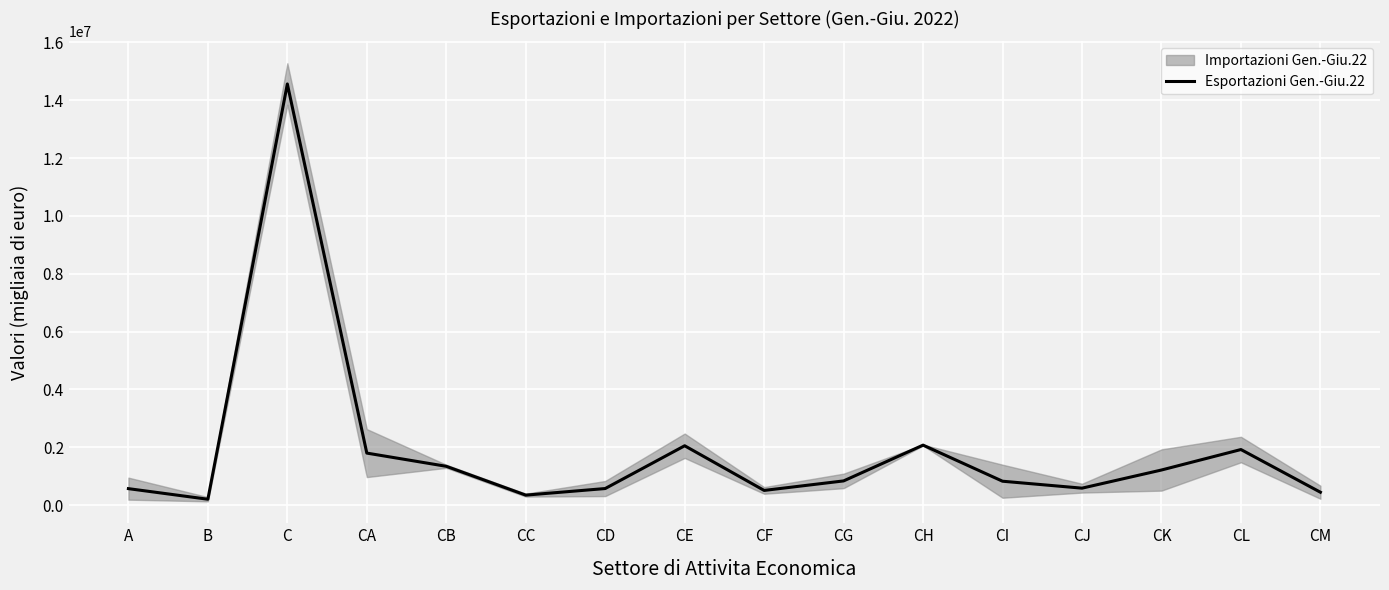

Between CL and CD, which is larger?

CL